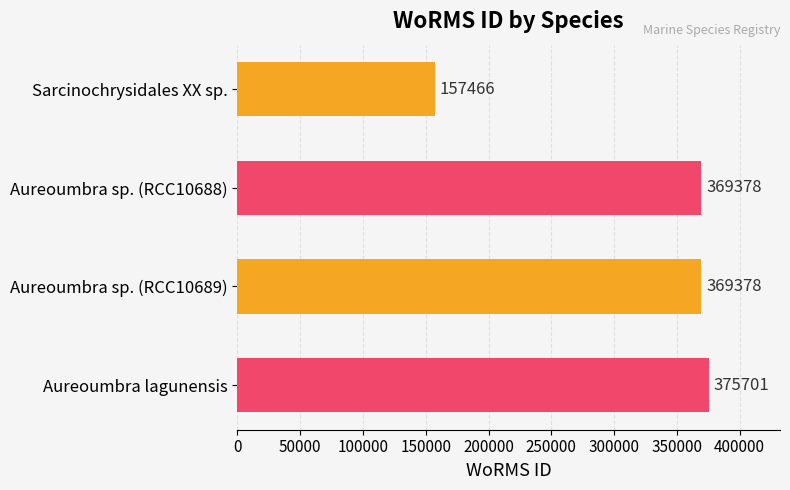

Reading top to bottom, list all the values displayed in this chart.

Sarcinochrysidales XX sp.=157466	Aureoumbra sp. (RCC10688)=369378	Aureoumbra sp. (RCC10689)=369378	Aureoumbra lagunensis=375701